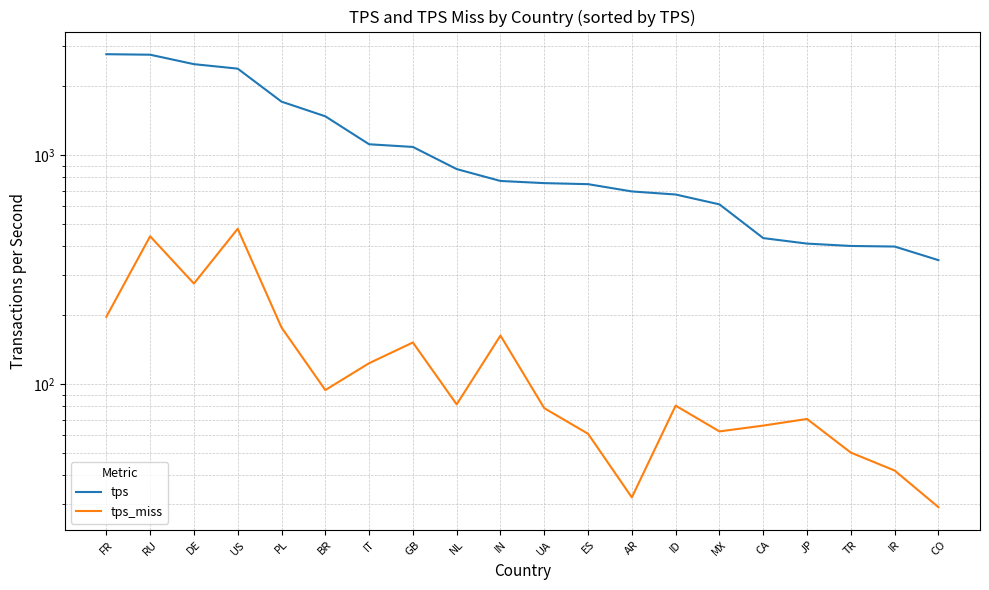

What is the value of the tps_miss point at the 15th from the left?

62.3